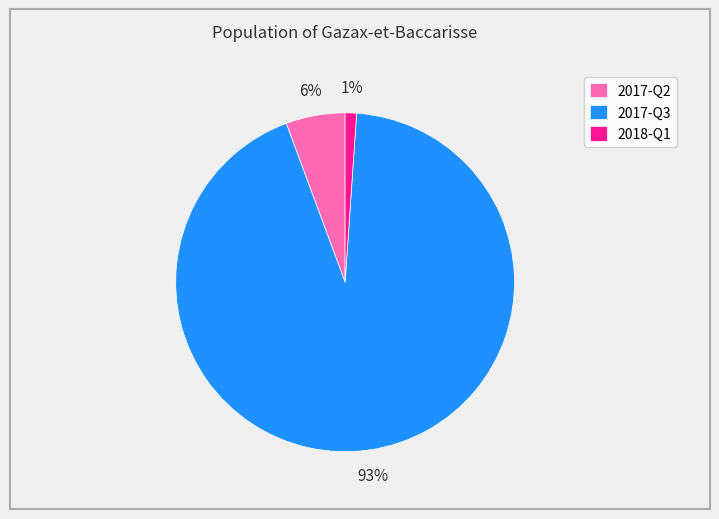

Which has a higher value, 2018-Q1 or 2017-Q3?

2017-Q3